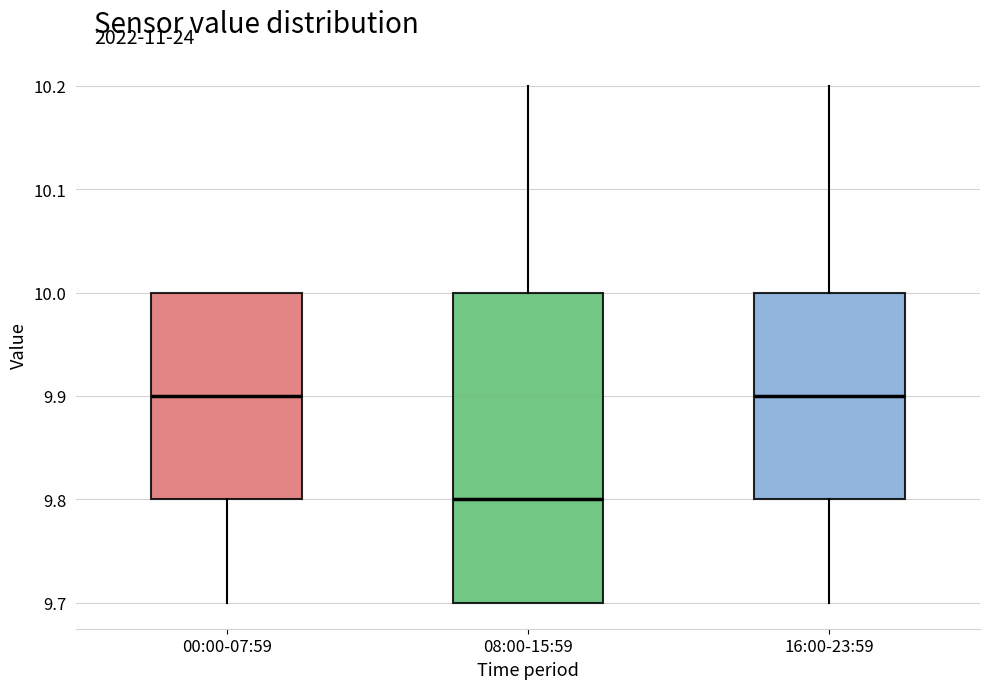

Where does the lower whisker of the box for 00:00-07:59 end on the y-axis? The values are not printed on the chart, so give them approximately, as read against the axis.

9.7